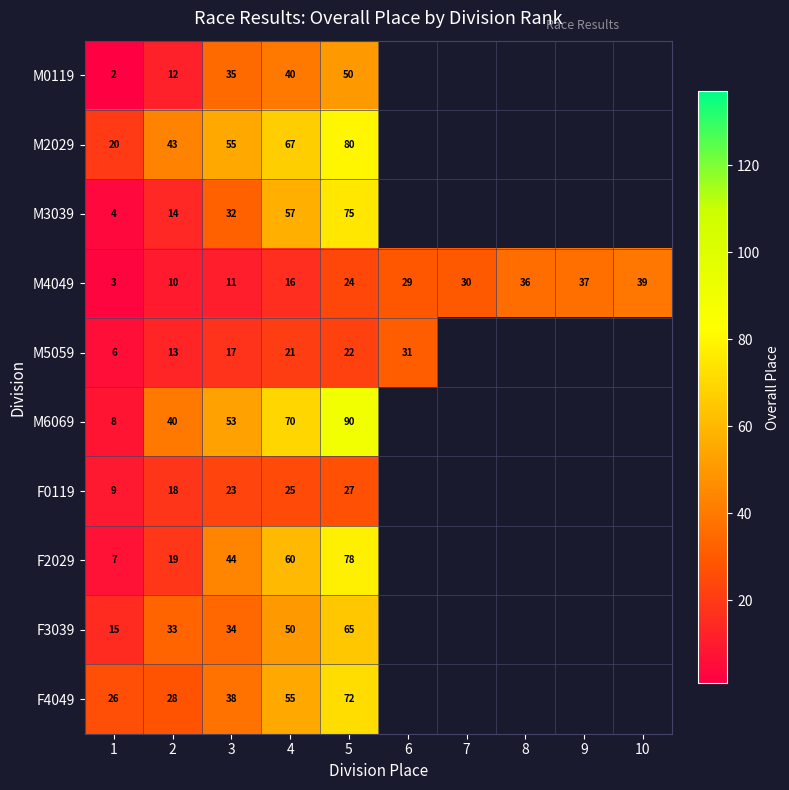

At which category is the sum across all series the highest?

5